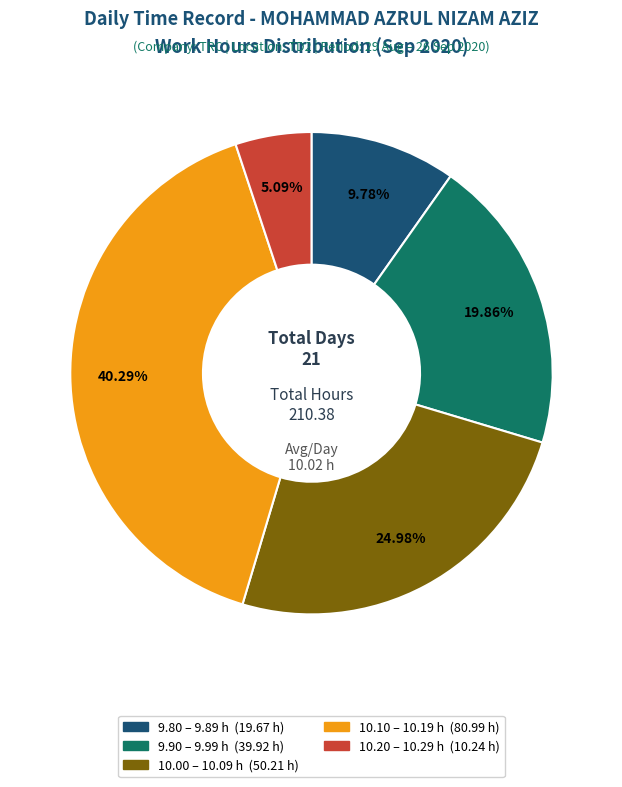

Is there a majority slice in this chart?

No